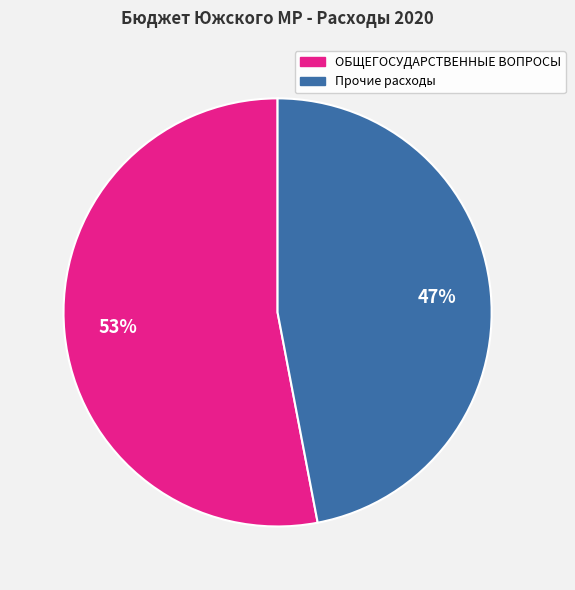

To the nearest percent, what is the difference between the largest and smallest slice percentages?

6%